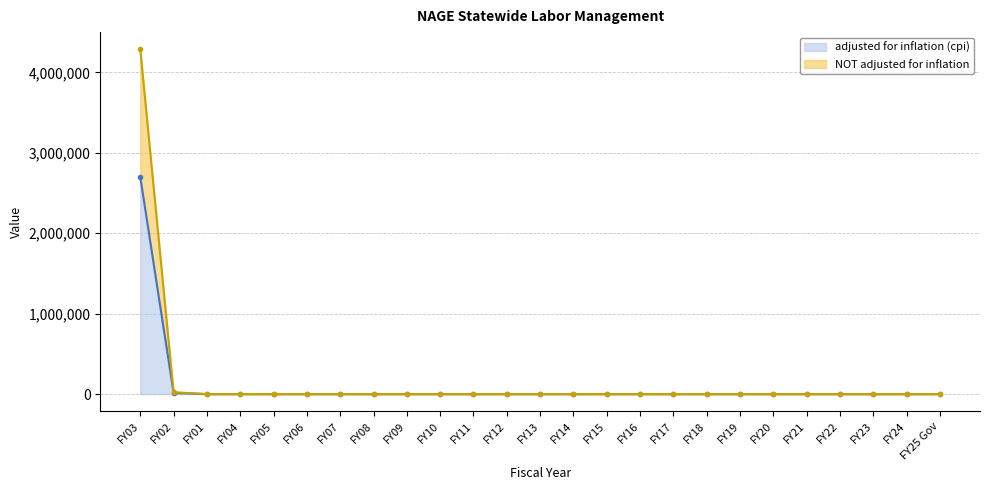

Is the value of adjusted for inflation (cpi) at FY15 greater than the value of NOT adjusted for inflation at FY05?

No